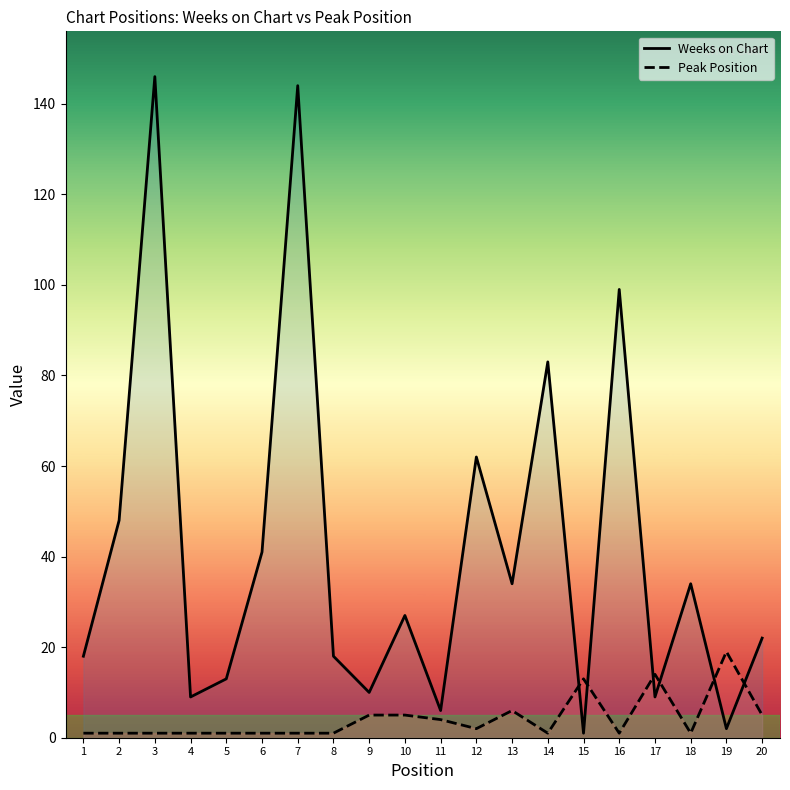

What is the maximum value for Weeks on Chart?

146